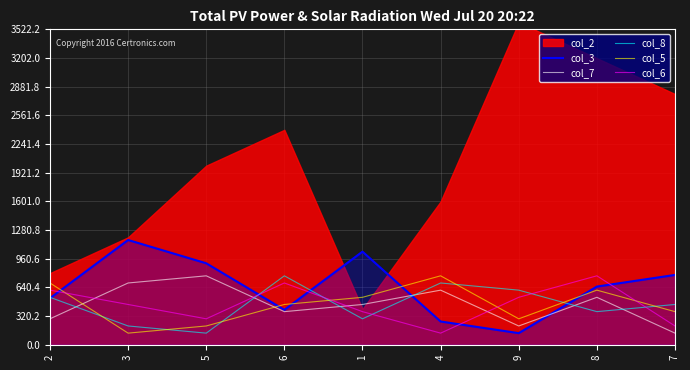

How many intersections are there between col_7 and col_5?

2